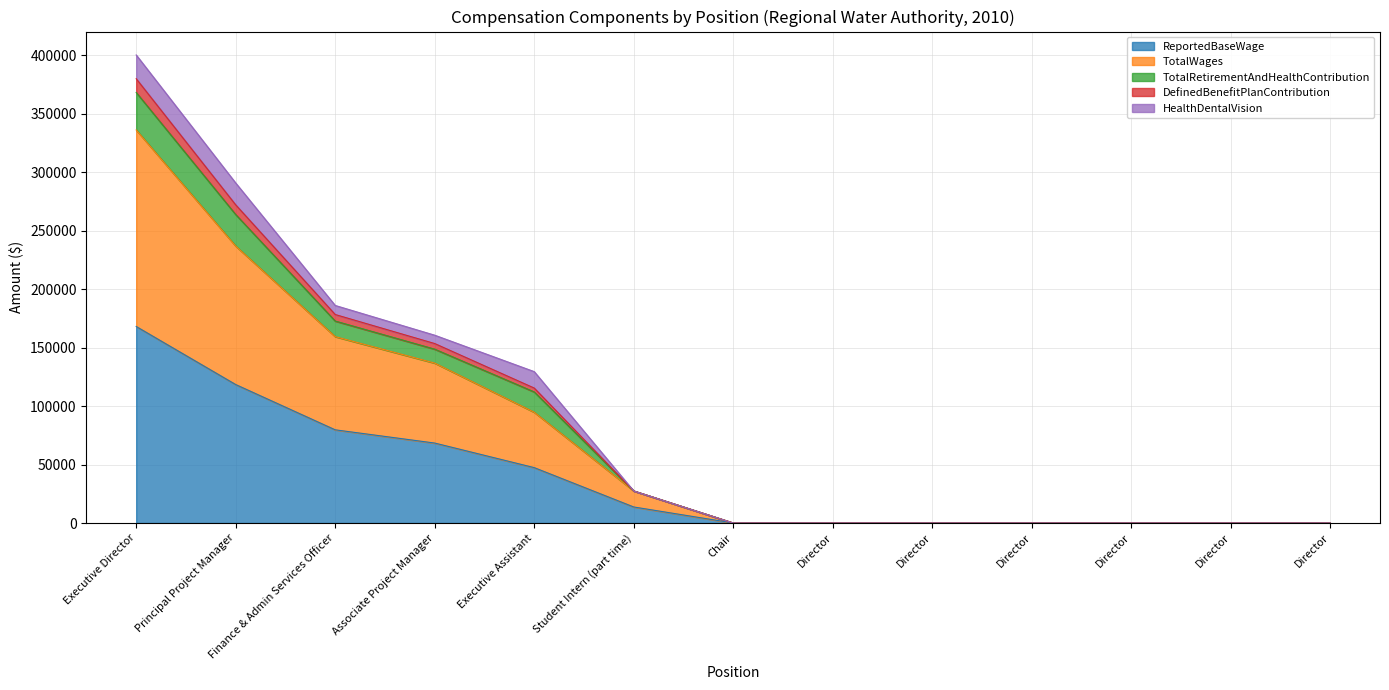

Is it true that ReportedBaseWage equals -90921 at Director?

False